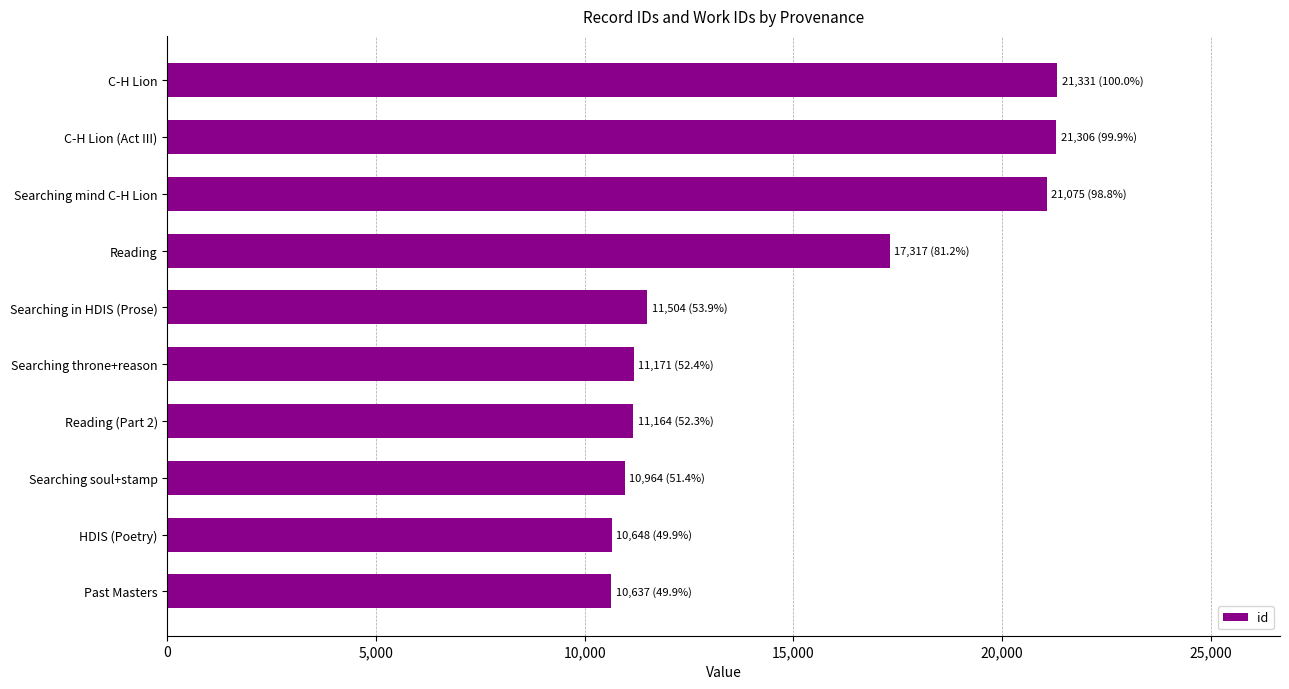

What is the difference between the second highest and minimum values?

10669